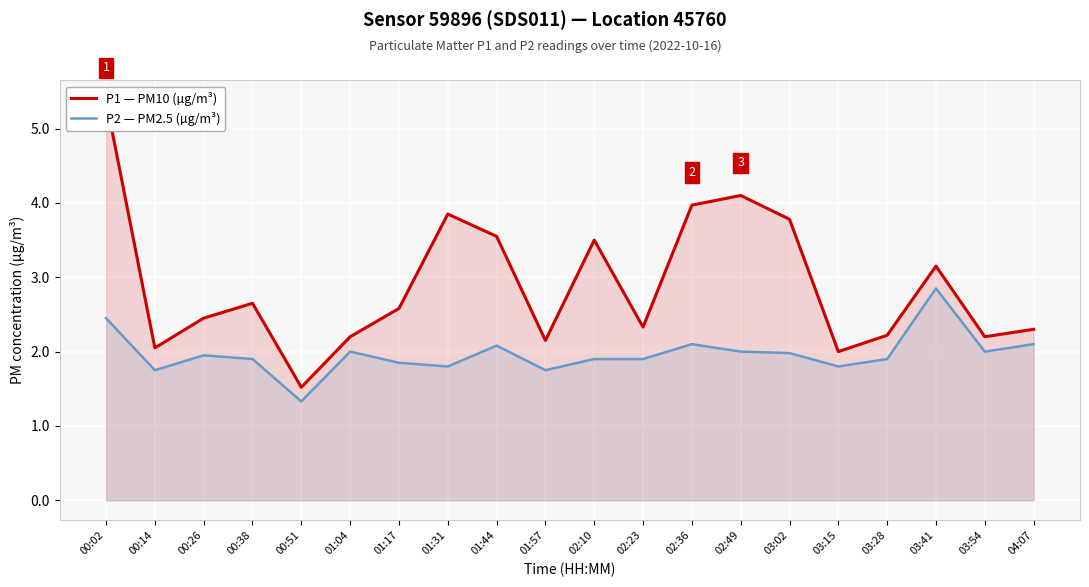

True or false: P2 — PM2.5 (µg/m³) has more than 2 points higher than both neighbors.

True